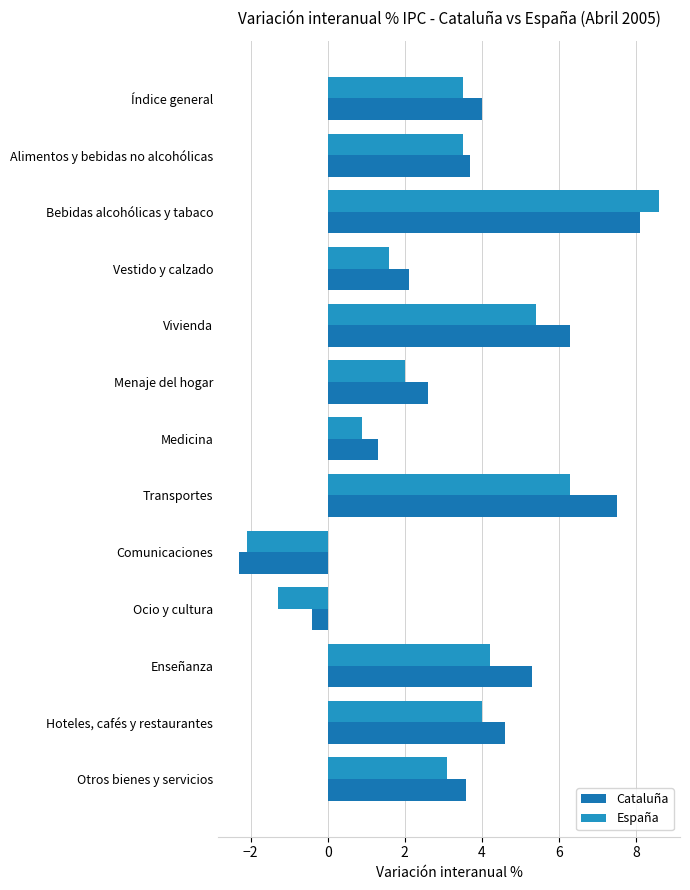

How many data points in Cataluña are above 3?

8